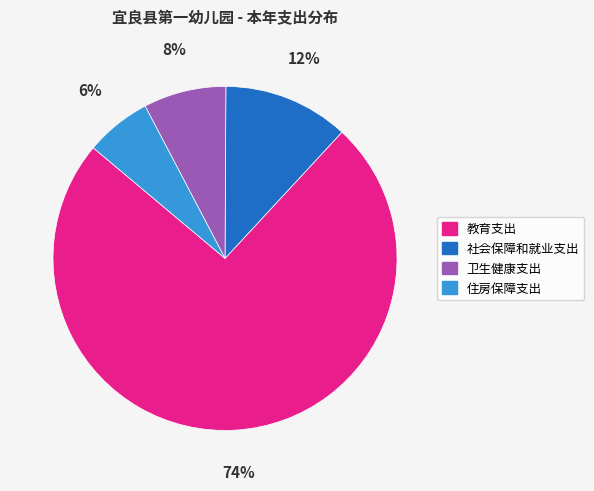

To the nearest percent, what is the combined percentage of 教育支出 and 住房保障支出?

80%